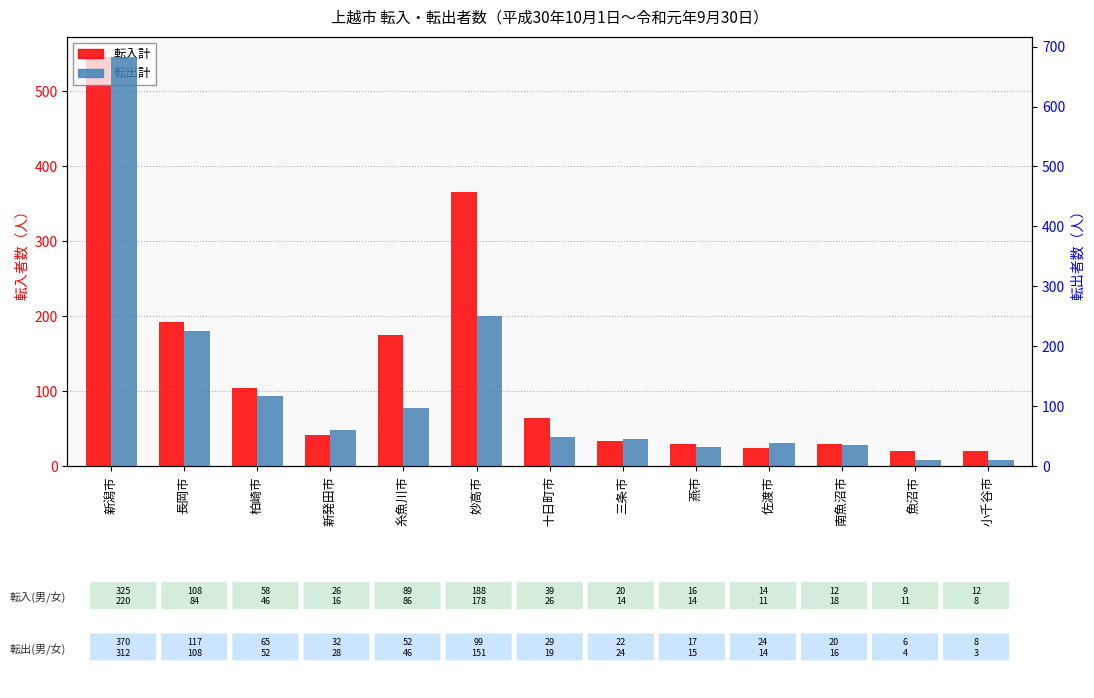

At which category is the sum across all series the highest?

新潟市